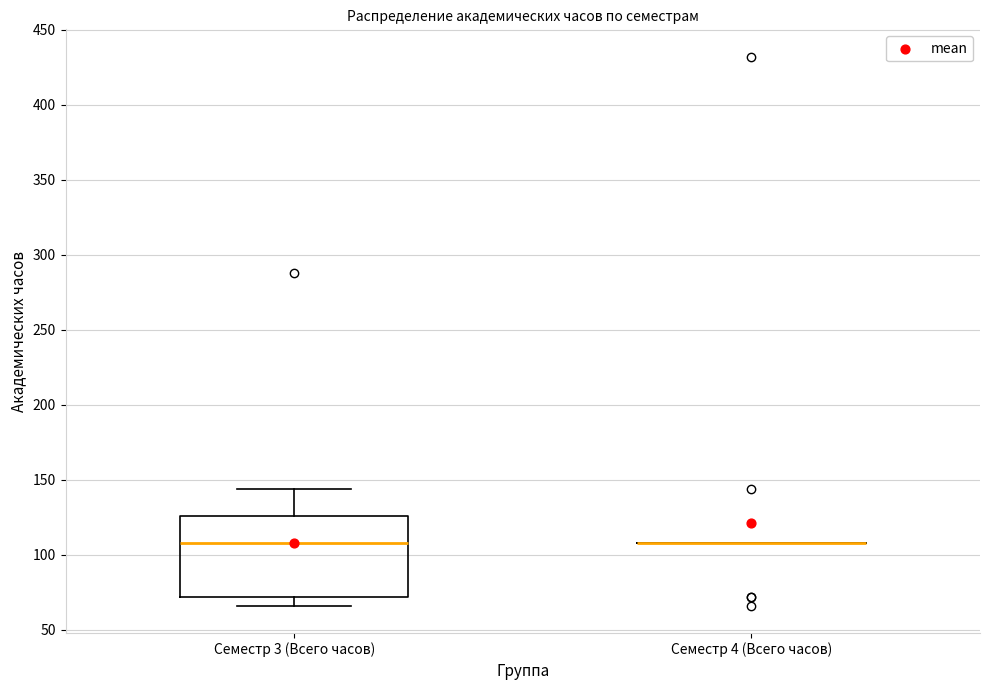

Reading left to right, transcribe this box plot: for each box, give where its median line is, the range the box spans, and where its two whiskers end, as read against the y-axis. The values are not printed on the chart, so give them approximately, as read against the axis.

Семестр 3 (Всего часов): median 110, box 70 to 125, whiskers 65 to 145
Семестр 4 (Всего часов): box collapsed to a line at 110, whiskers 110 to 110